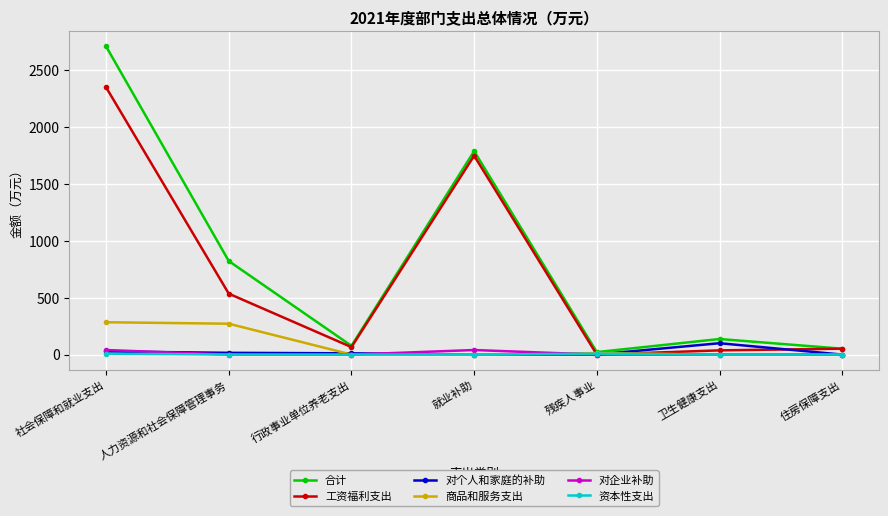

What is the spread (max minus min) of values at 残疾人事业?

21.7